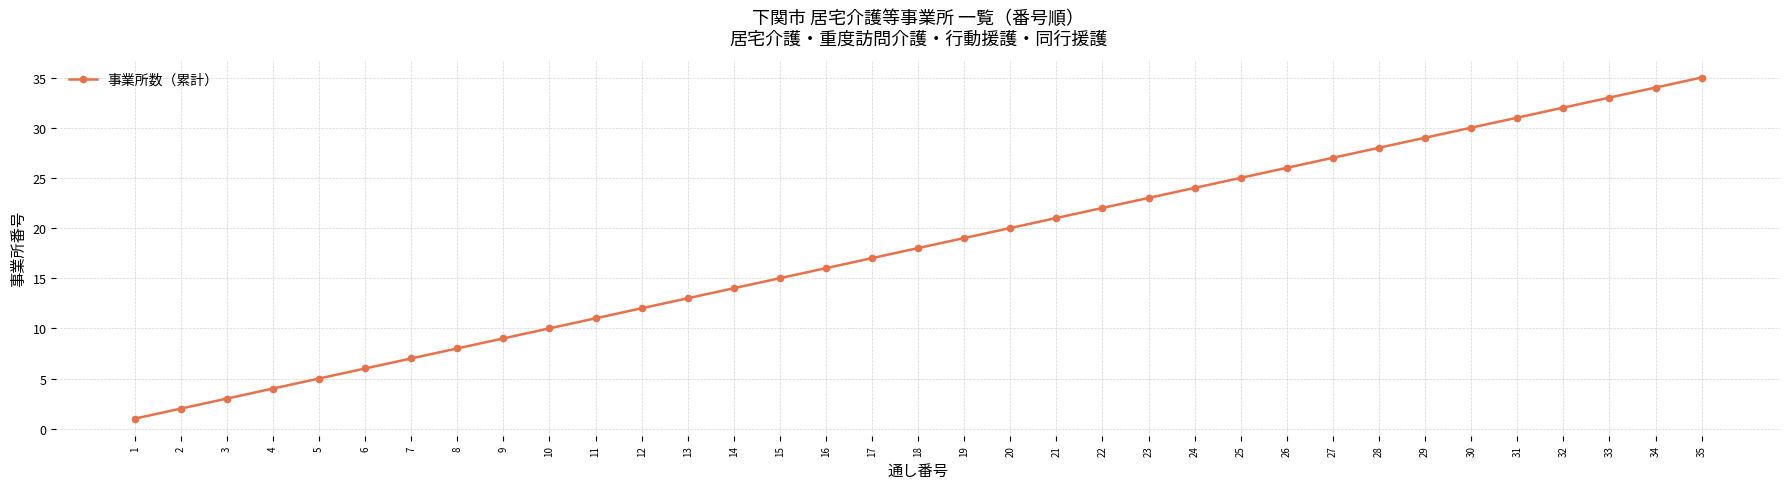

What is the value of the 16th point from the left?

16